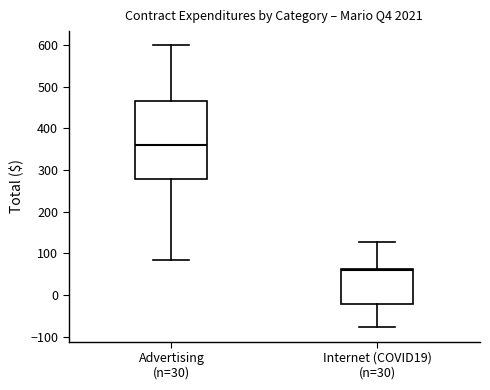

Which box is the tallest, from its lower edge to its upper edge?

Advertising (n=30)